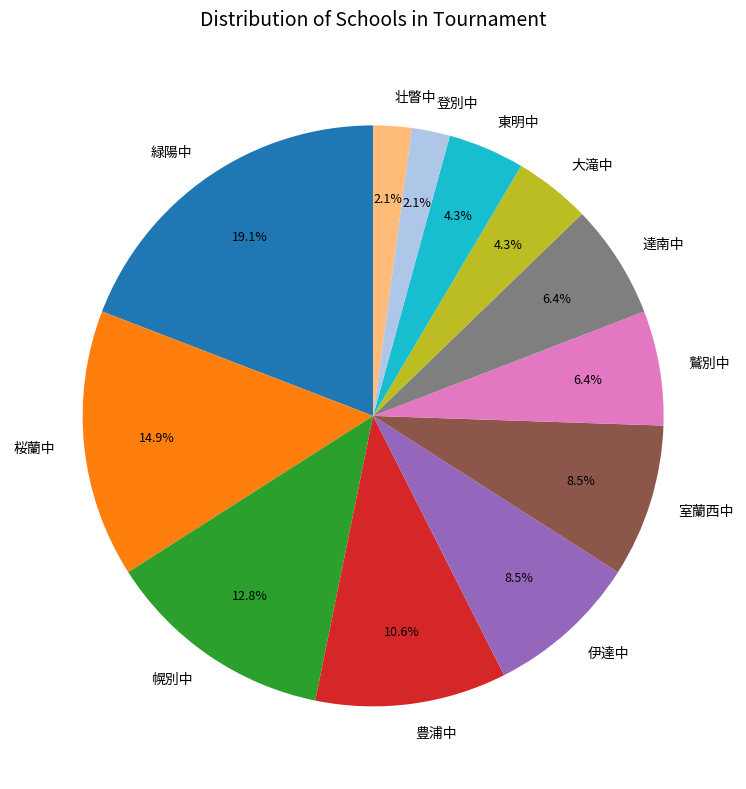

How many slices are in this pie chart?

12